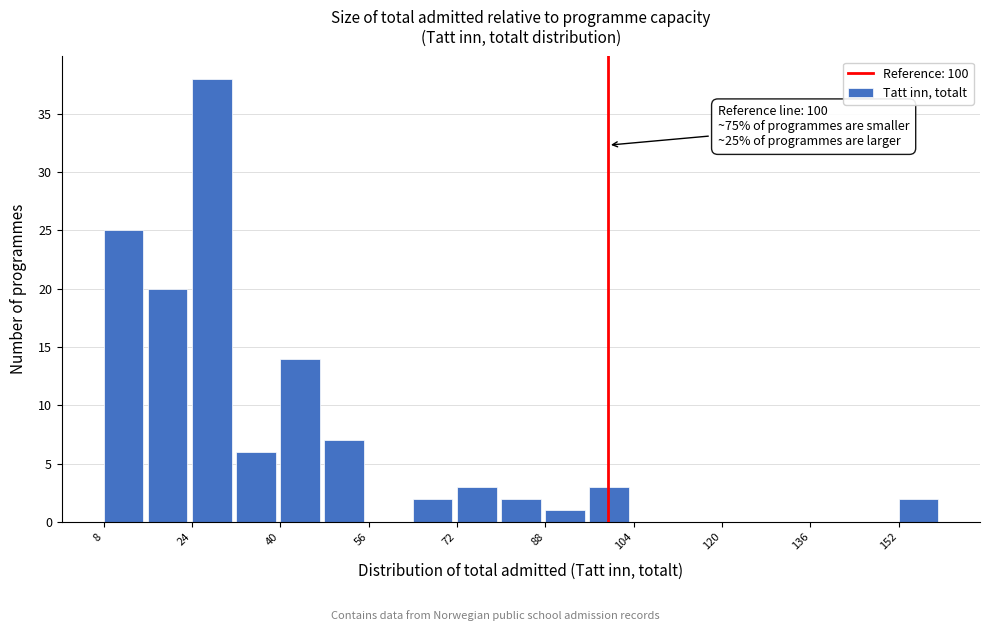

Which range on the x-axis has the tallest bar?

24 to 32